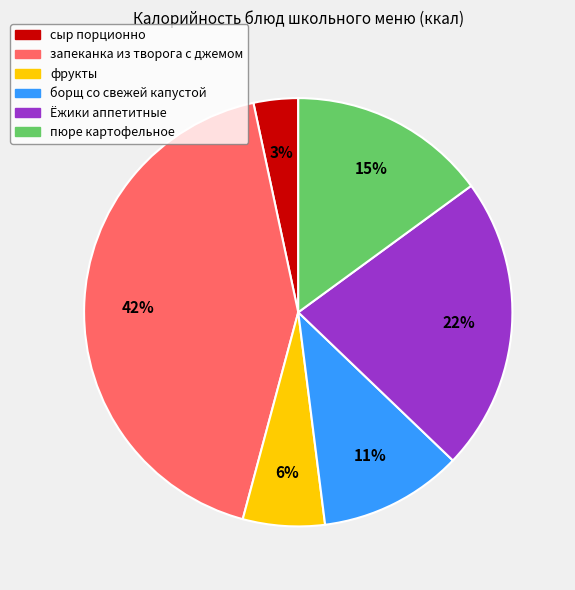

What is the largest slice in the pie chart?

запеканка из творога с джемом